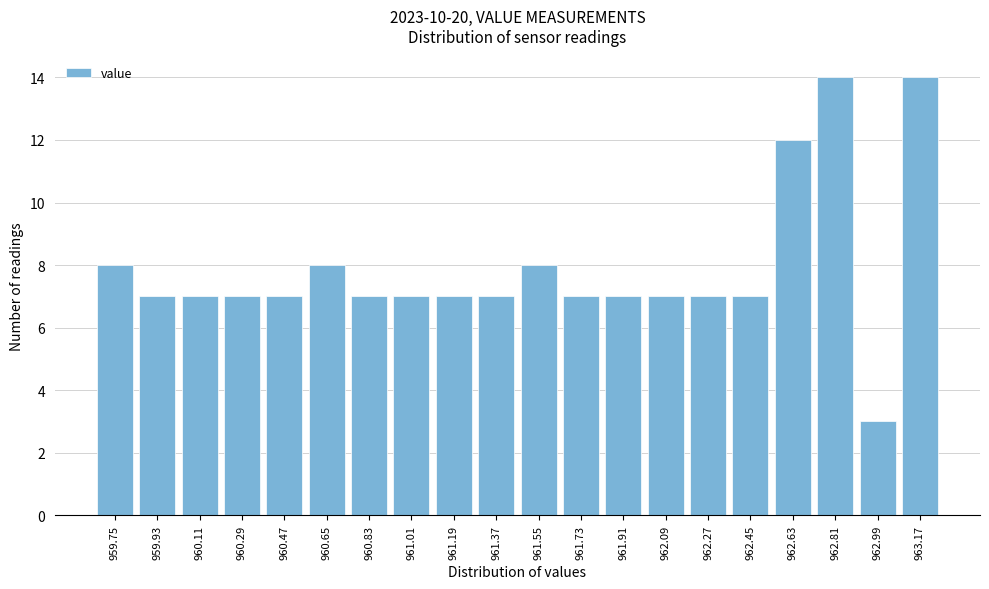

Reading right to left, extract all data points from this chart.

963.17=14	962.99=3	962.81=14	962.63=12	962.45=7	962.27=7	962.09=7	961.91=7	961.73=7	961.55=8	961.37=7	961.19=7	961.01=7	960.83=7	960.65=8	960.47=7	960.29=7	960.11=7	959.93=7	959.75=8